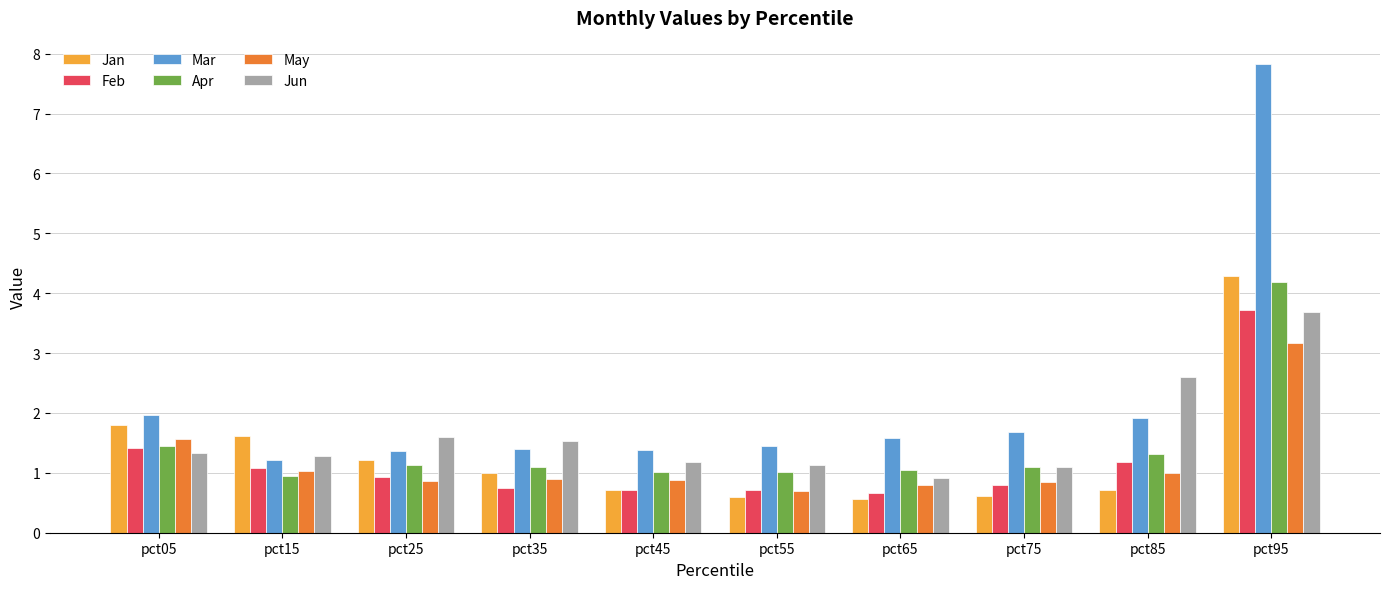

What is the difference between the Jan values at pct45 and pct75?

0.1